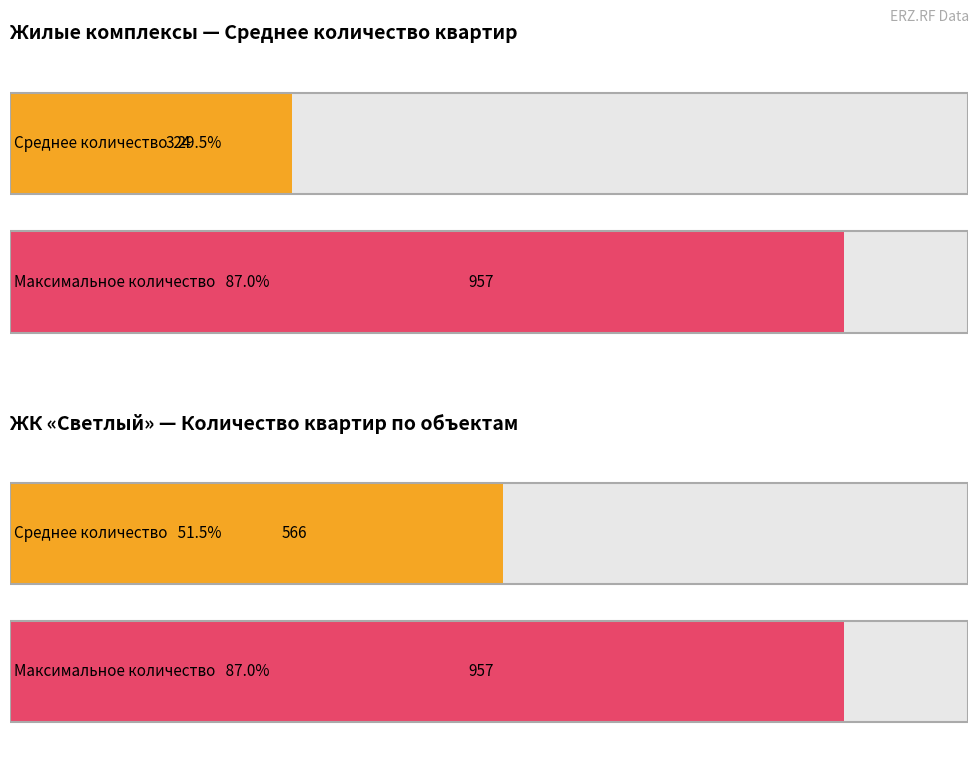

Which series has the largest total across all categories?

Максимальное количество квартир